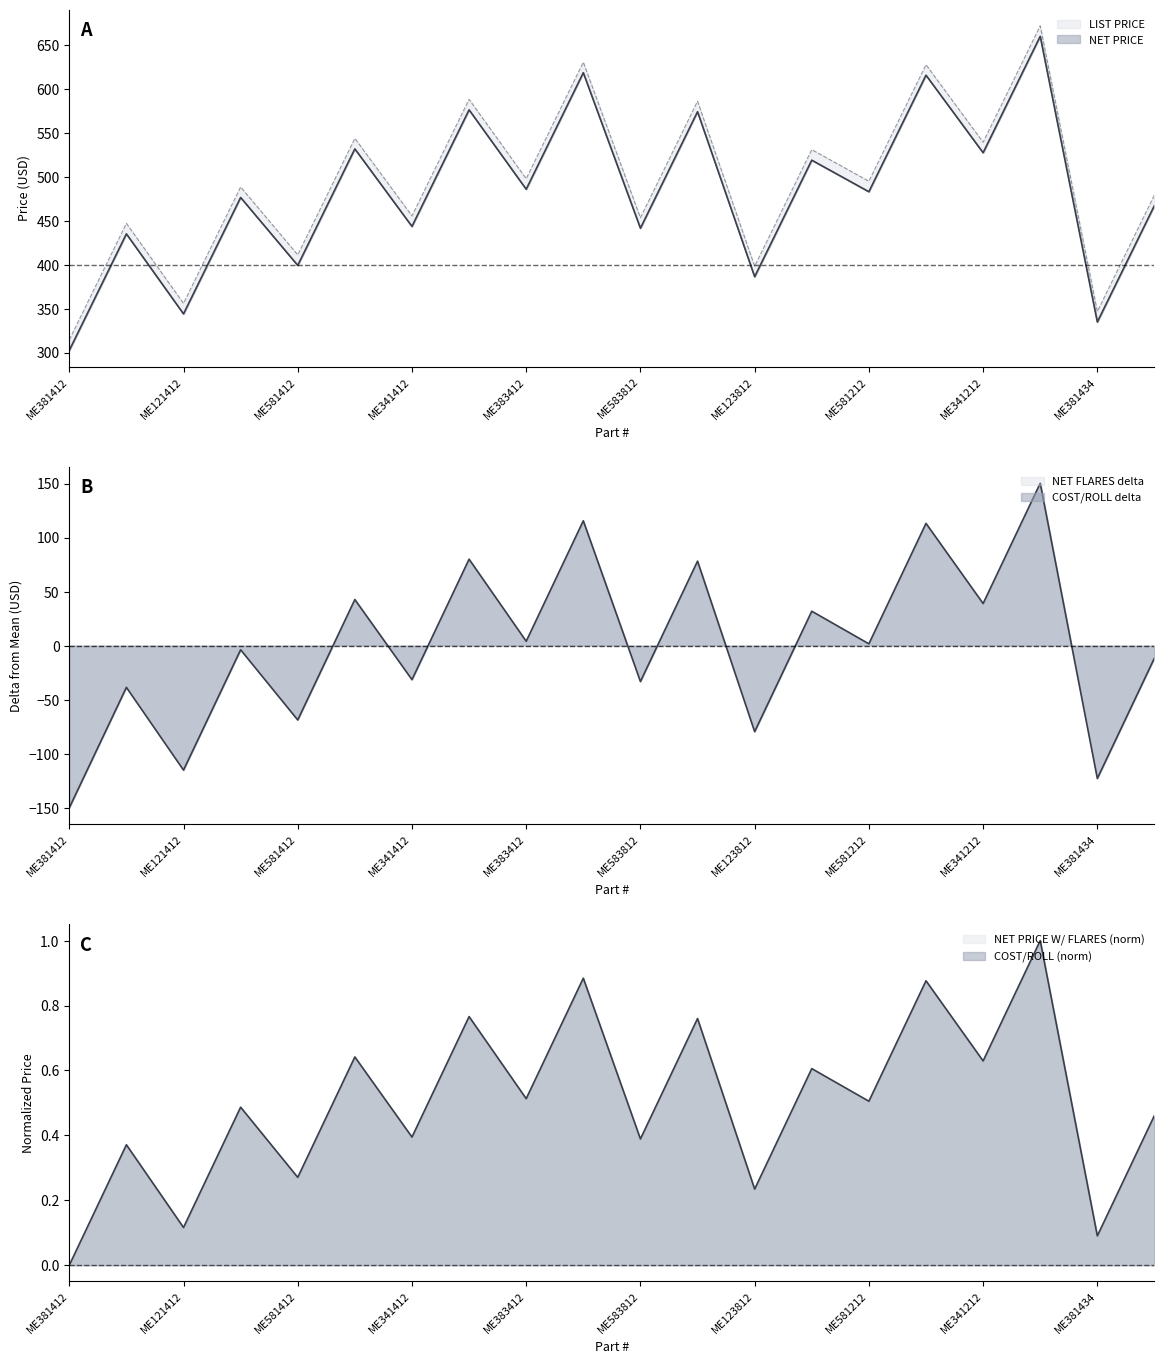

The value of LIST PRICE at MEW341412 is 800.4. True or false?

False